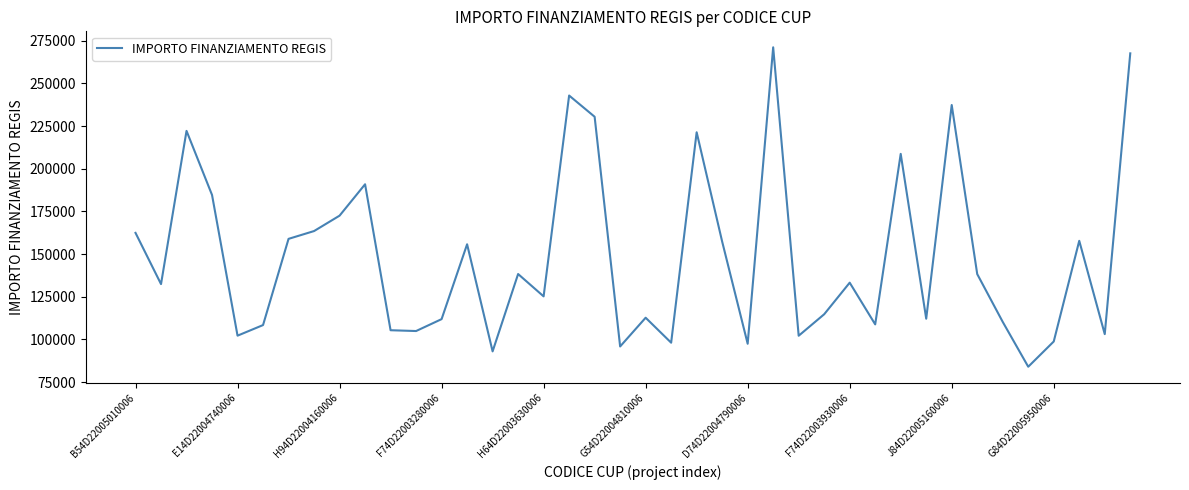

What is the greatest value displayed?

271170.8